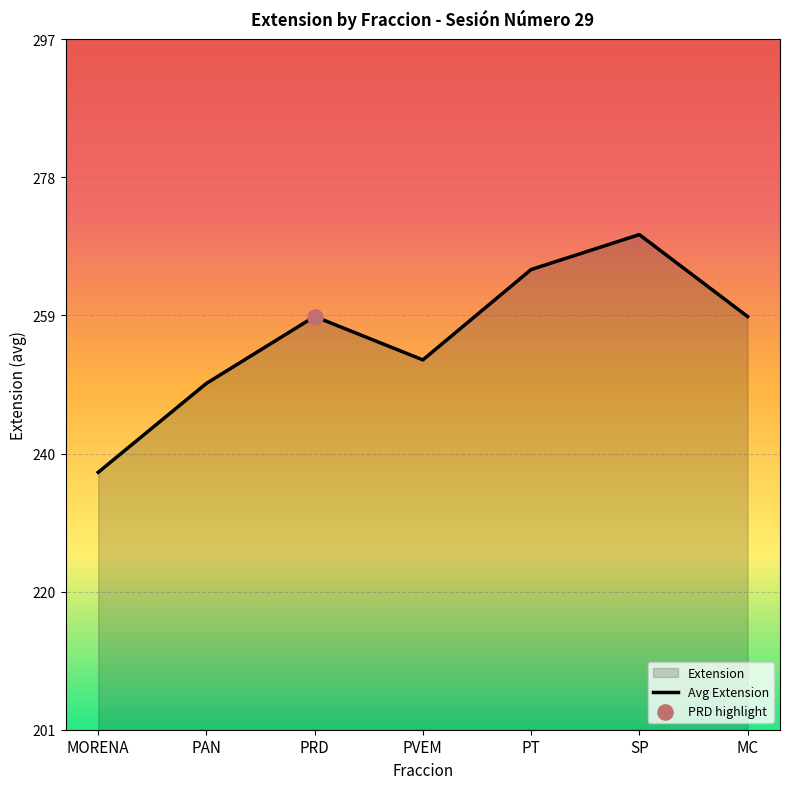

What is the ratio of the value at PAN to the value at PRD?

1.0